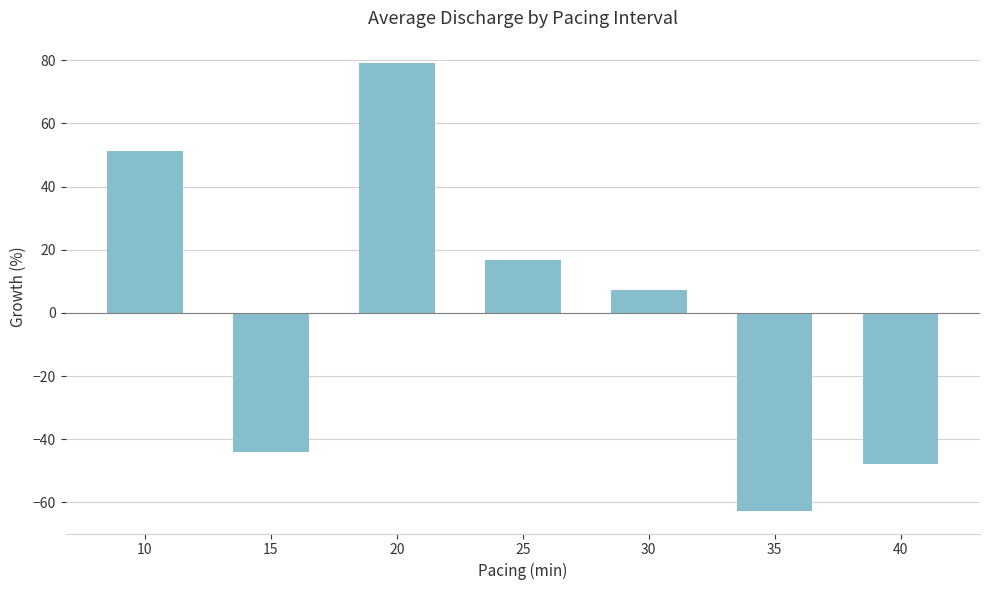

What is the difference between the maximum and minimum values?

141.8